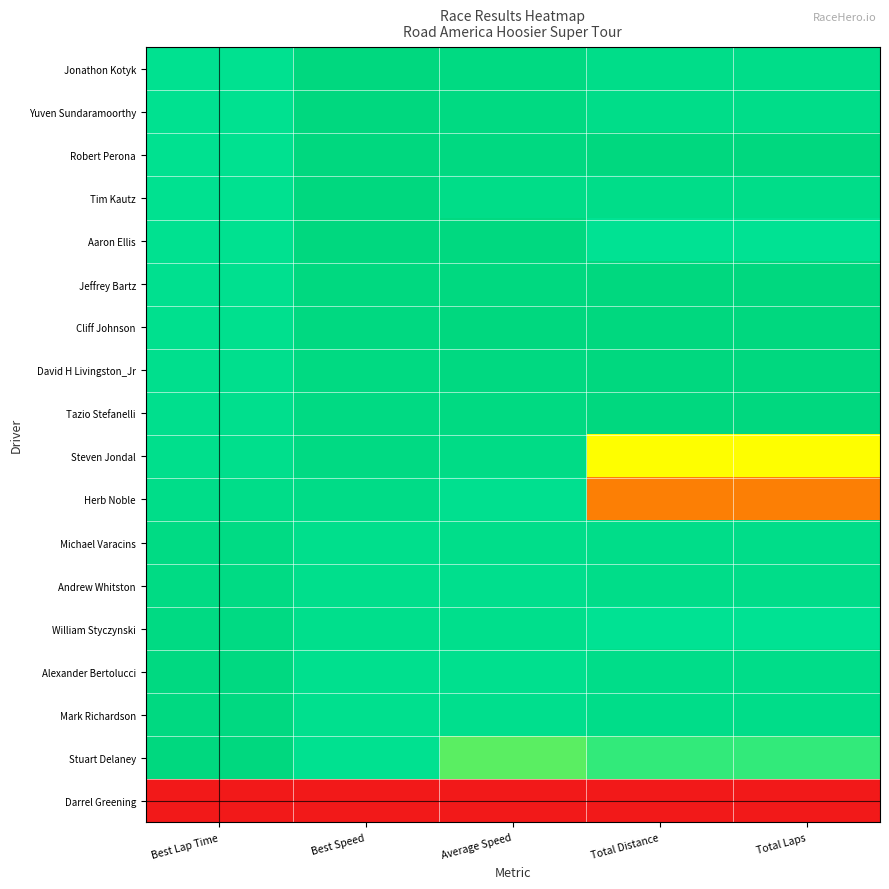

Between Average Speed and Total Distance, which is larger?

Average Speed